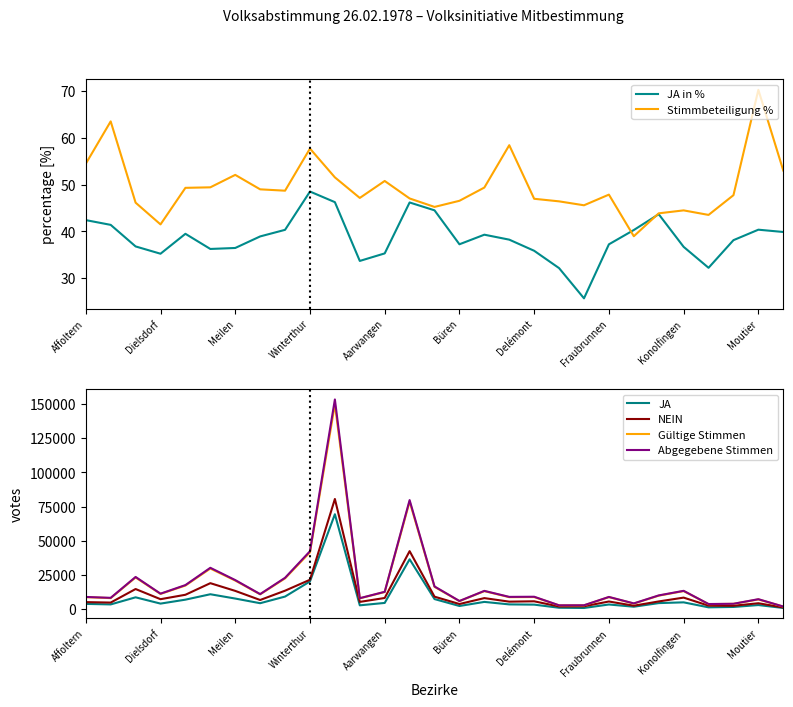

What is the sum of all Stimmbeteiligung % values?

1437.2